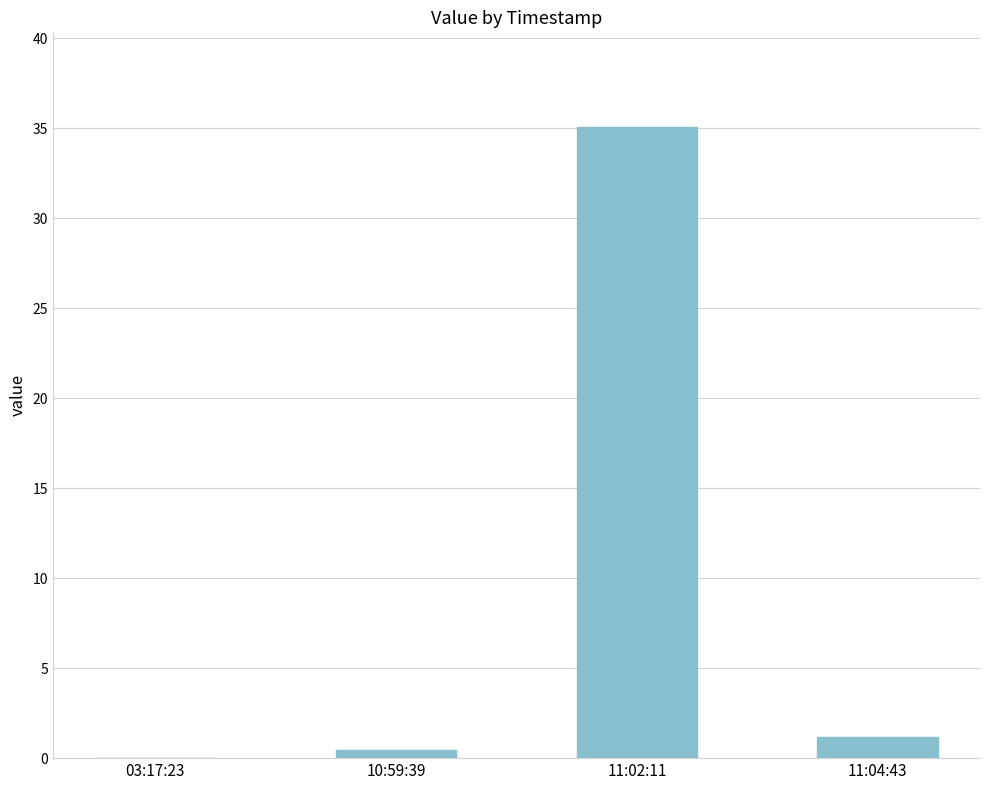

What is the approximate value at 11:02:11?

35.1